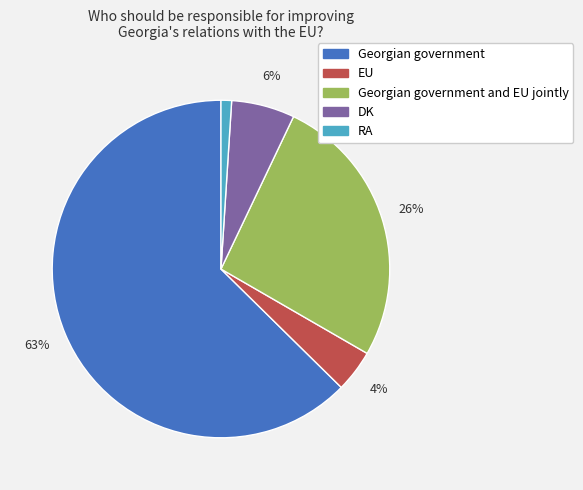

To the nearest percent, what is the average slice percentage?

20%